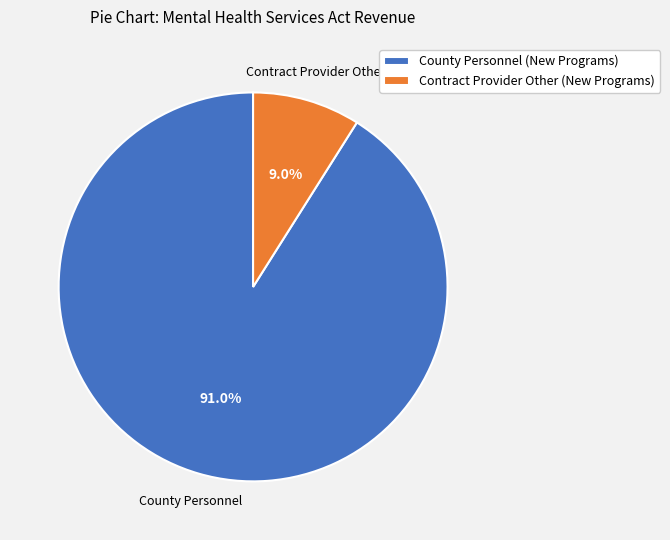

Combined, do County Personnel (New Programs) and Contract Provider Other (New Programs) account for over 50%?

Yes